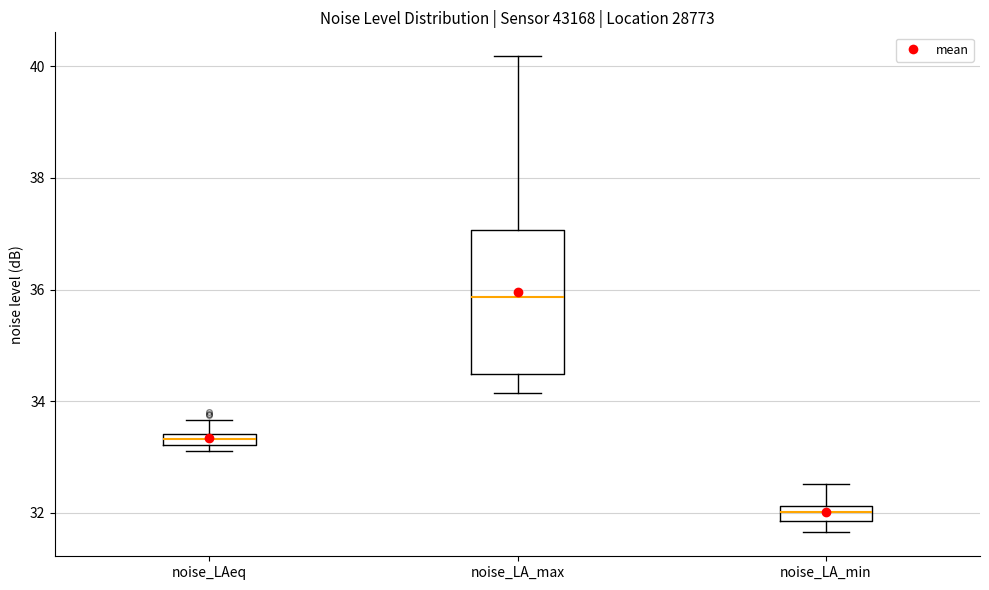

Which box's median line is the highest?

noise_LA_max